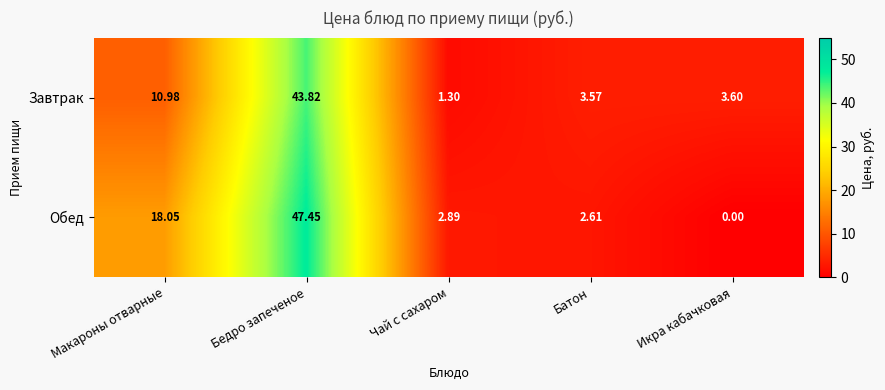

Which category has the highest value across all series?

Бедро запеченое